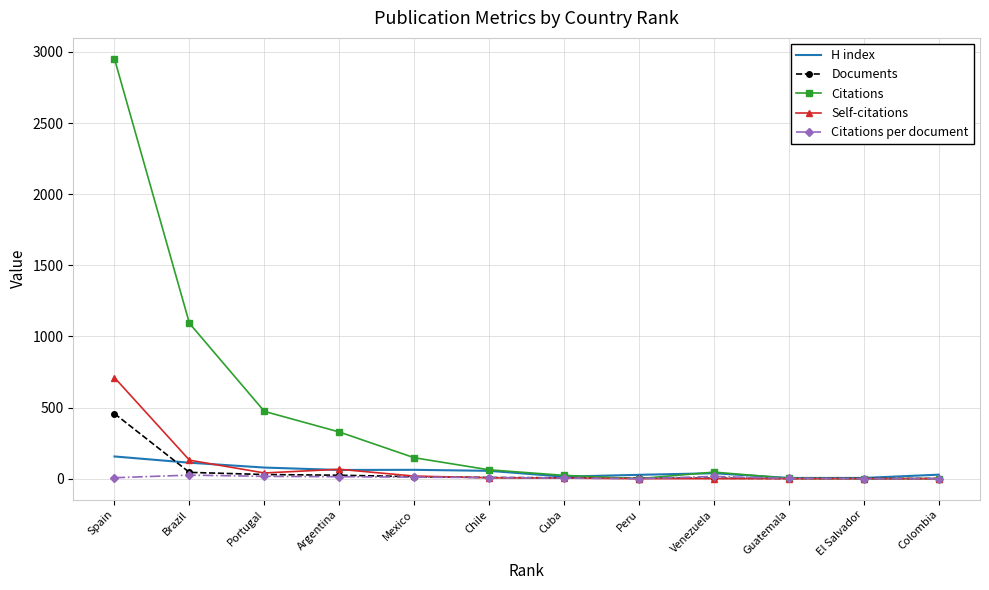

List the series in order of their peak value, highest first.

Citations, Self-citations, Documents, H index, Citations per document